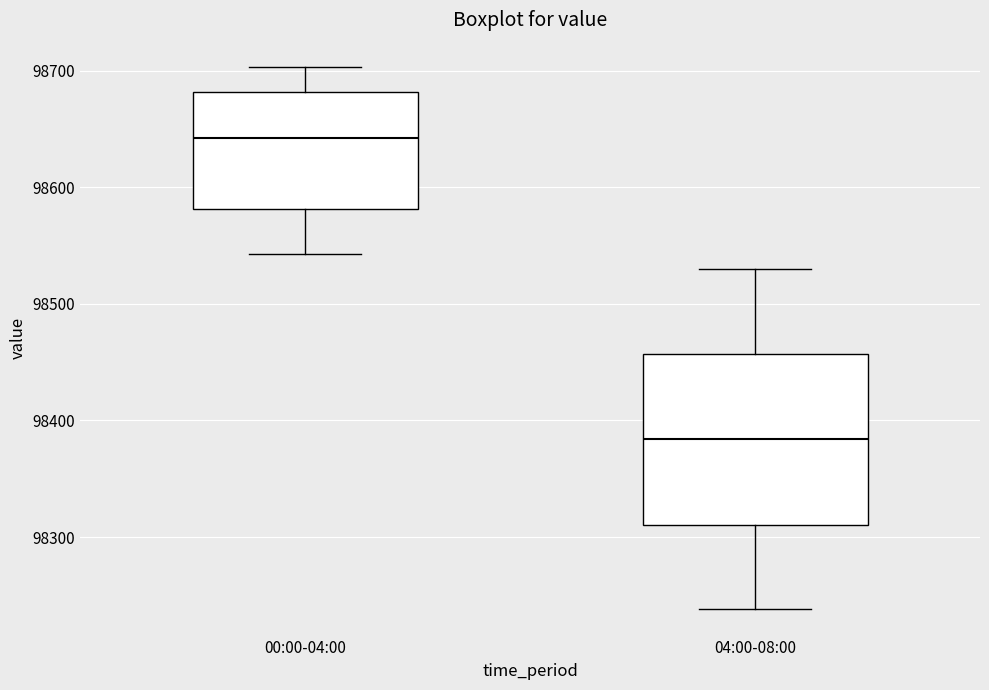

Where does the upper whisker of the box for 00:00-04:00 end on the y-axis? The values are not printed on the chart, so give them approximately, as read against the axis.

98700